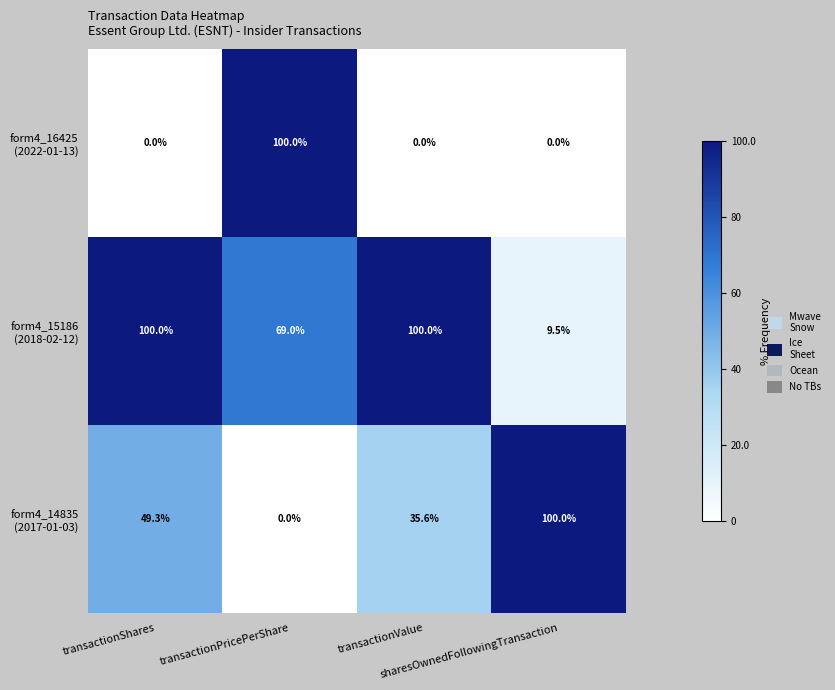

At how many categories does at least one series exceed 14?

4